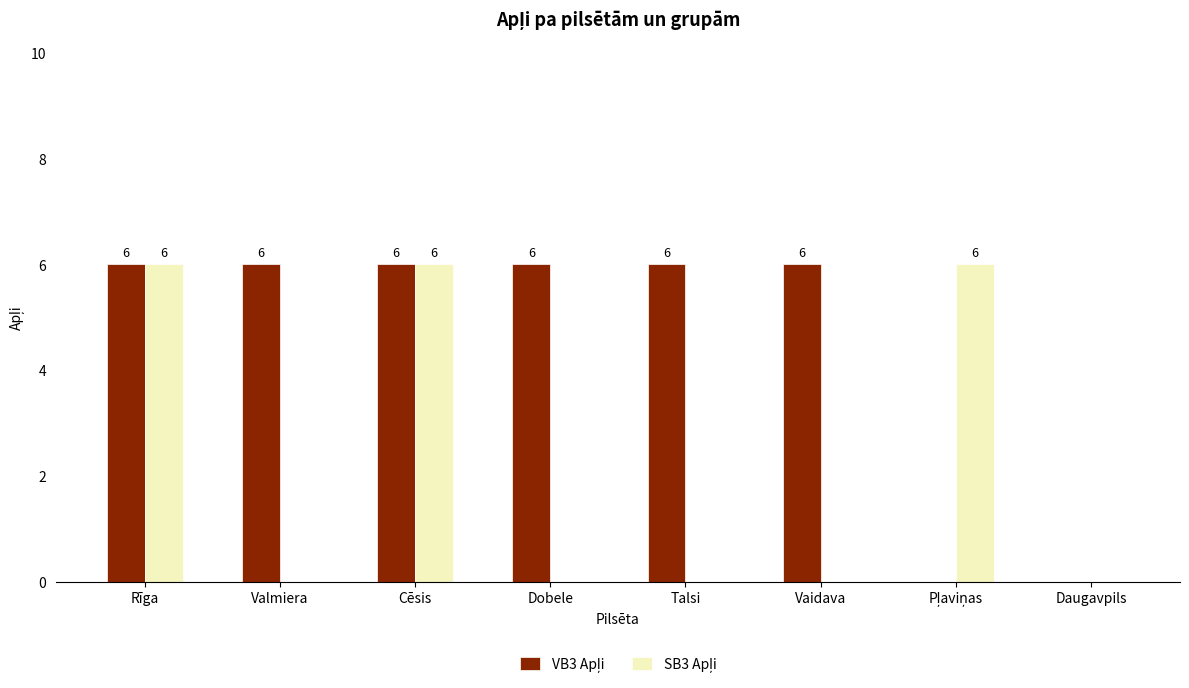

What is the total value across all series at Talsi?

6